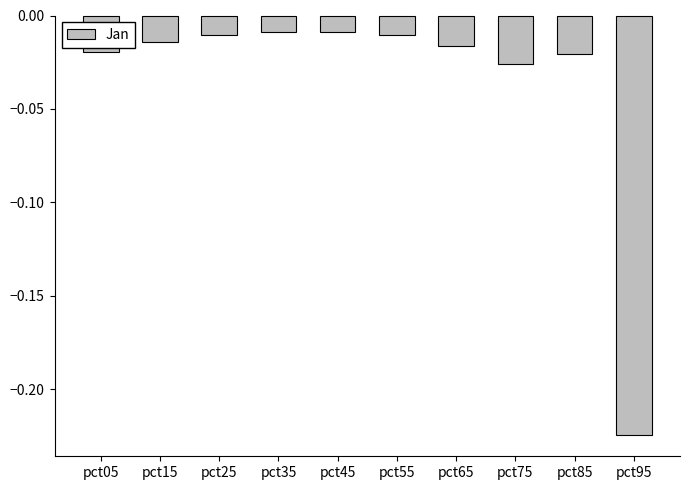

Which has a higher value, pct55 or pct95?

pct55